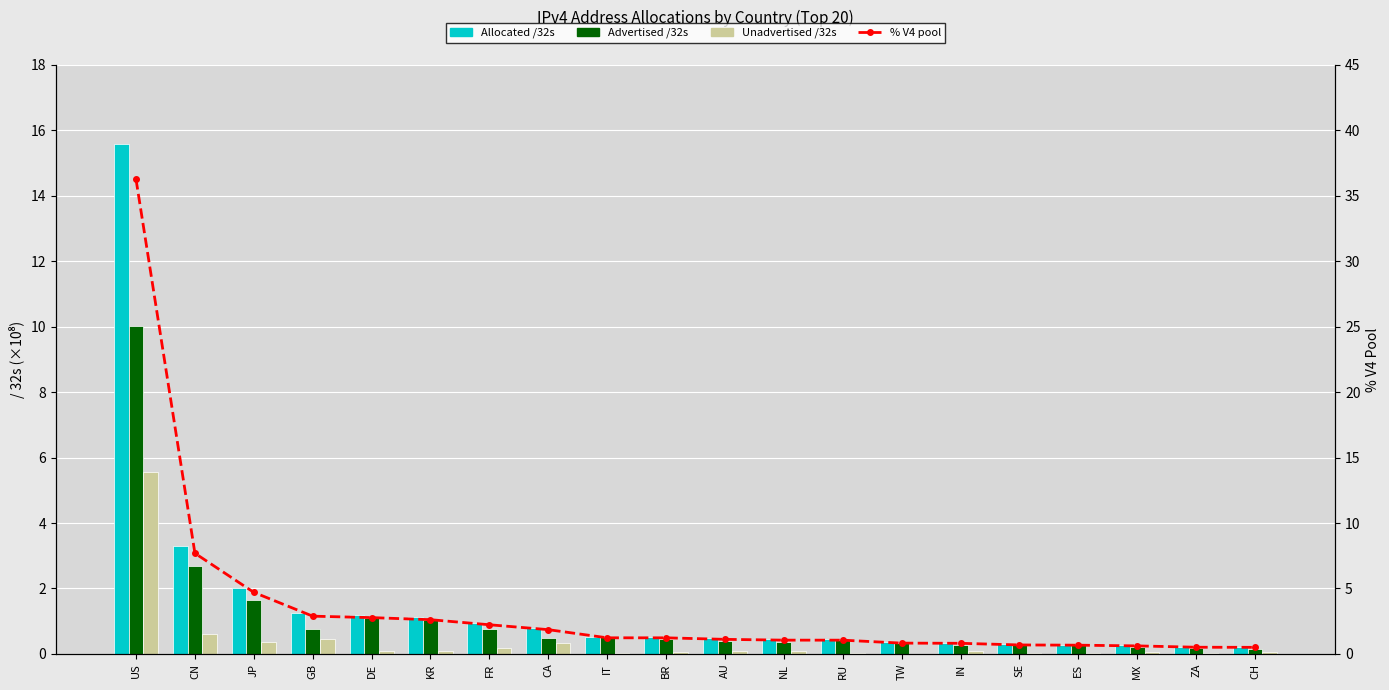

Which series has the largest total across all categories?

% V4 pool